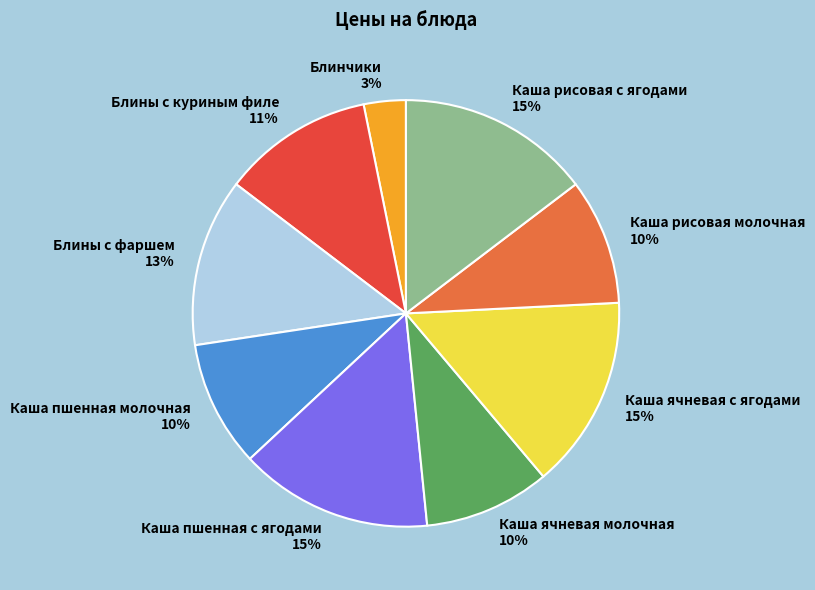

True or false: Блинчики accounts for 13% of the total.

False